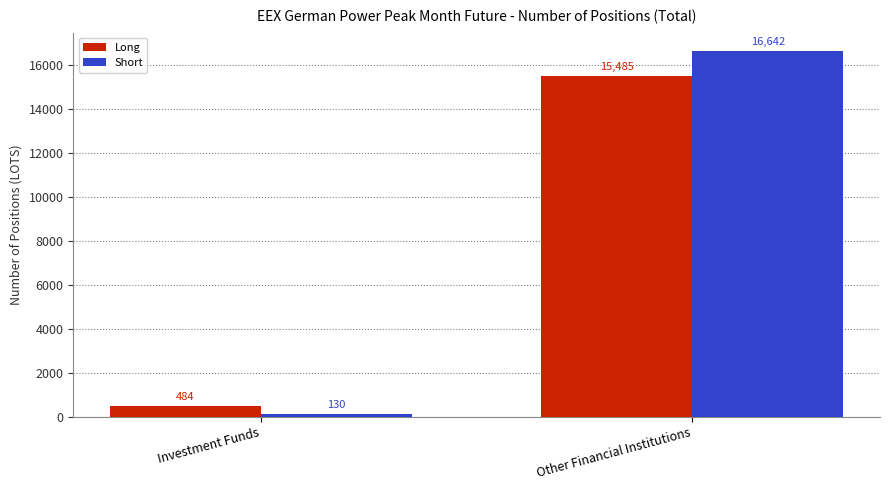

Rank the series by their maximum value, from lowest to highest.

Long, Short